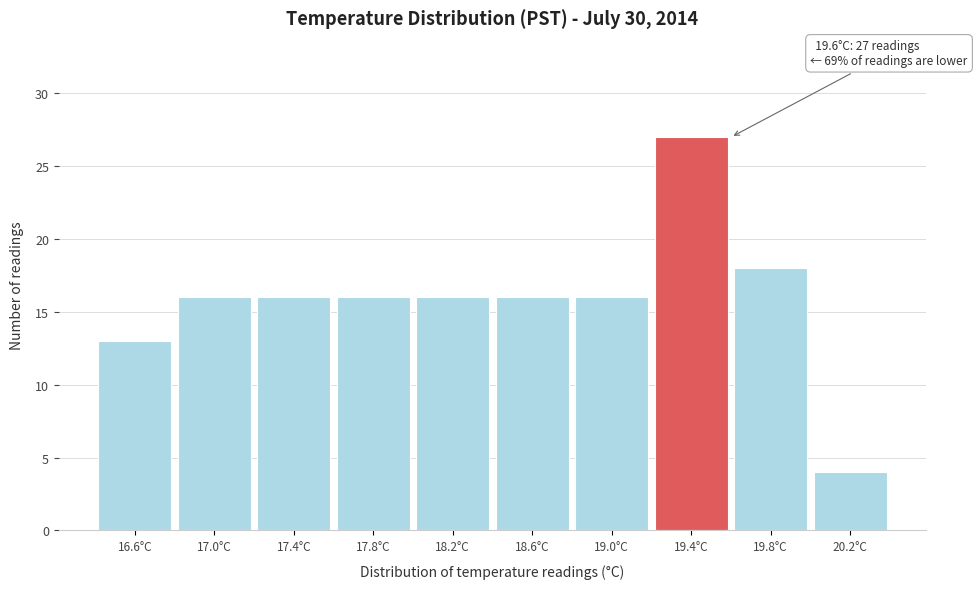

Reading right to left, what are all the values shown in this chart?

20.2°C=4	19.8°C=18	19.4°C=27	19.0°C=16	18.6°C=16	18.2°C=16	17.8°C=16	17.4°C=16	17.0°C=16	16.6°C=13